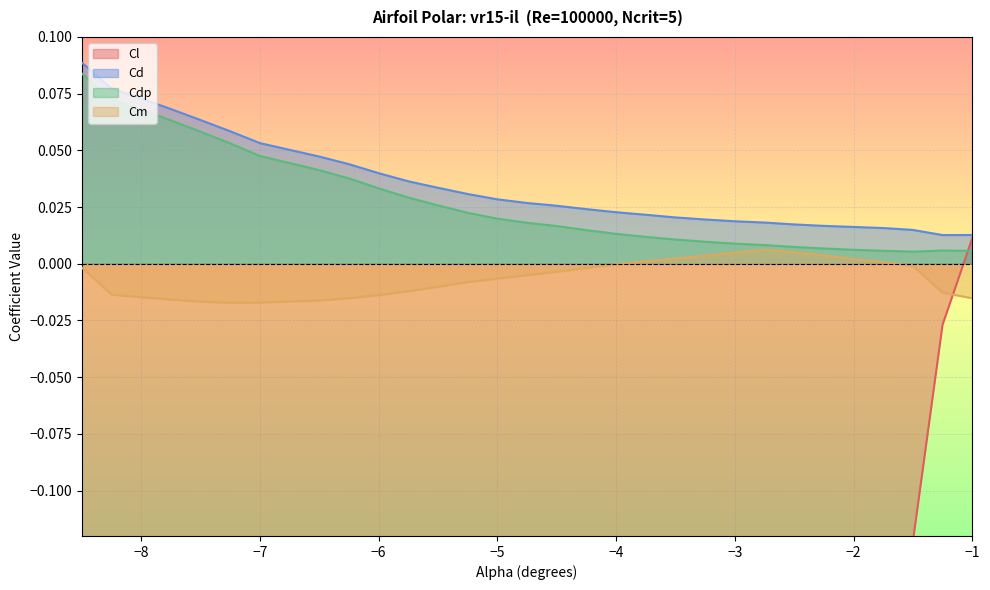

The value of Cdp at −7 is 0.1. True or false?

False